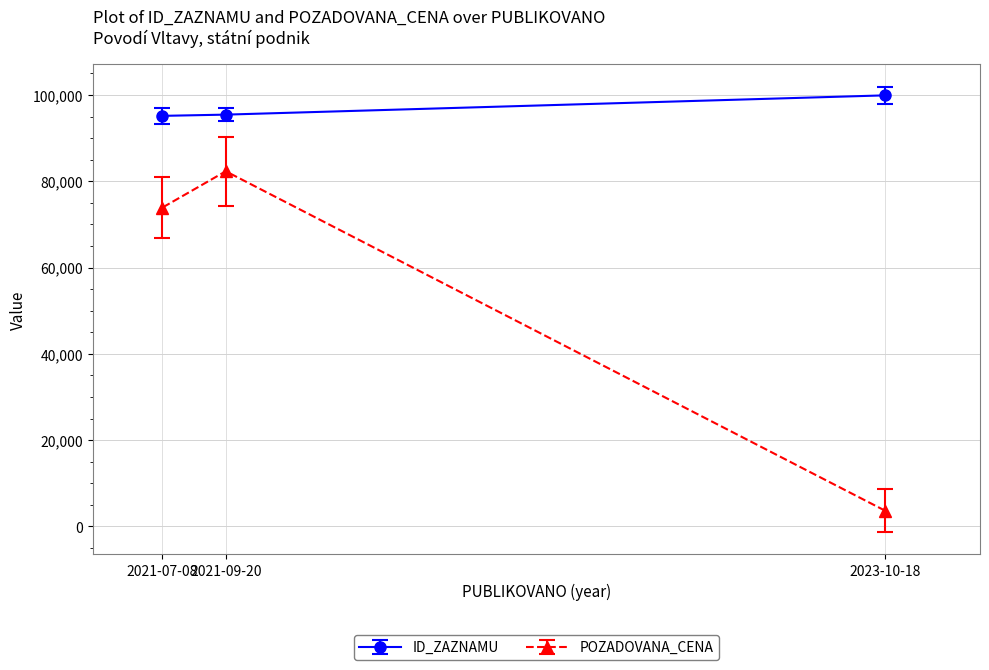

Which category has the highest value across all series?

2023-10-18